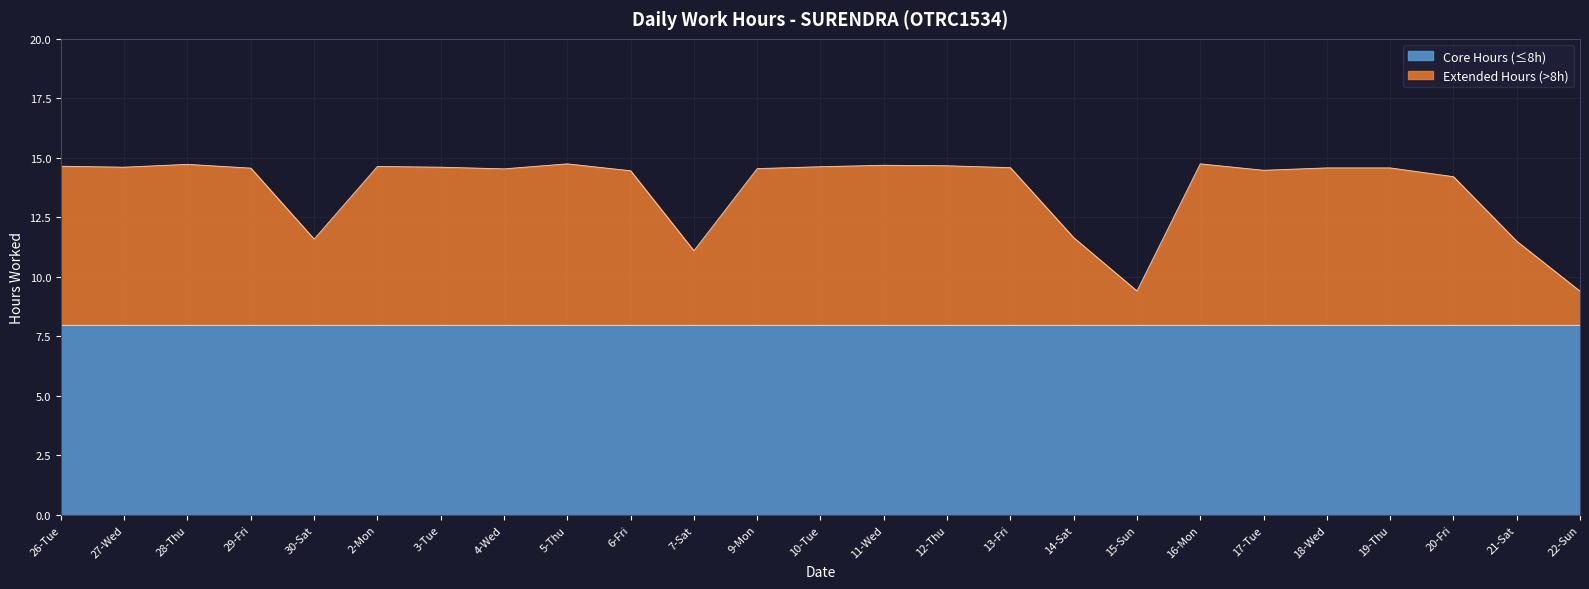

Reading left to right, extract all data points from this chart.

14.7	14.6	14.7	14.6	11.6	14.6	14.6	14.5	14.8	14.5	11.1	14.6	14.6	14.7	14.7	14.6	11.7	9.4	14.8	14.5	14.6	14.6	14.2	11.5	9.4